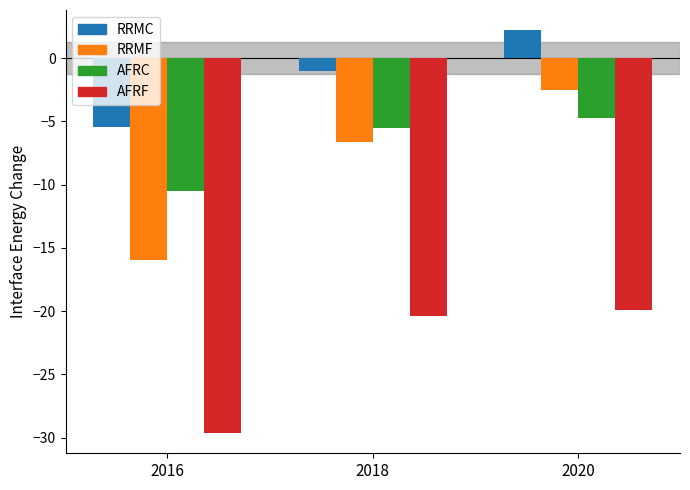

At which category is the sum across all series the highest?

2020